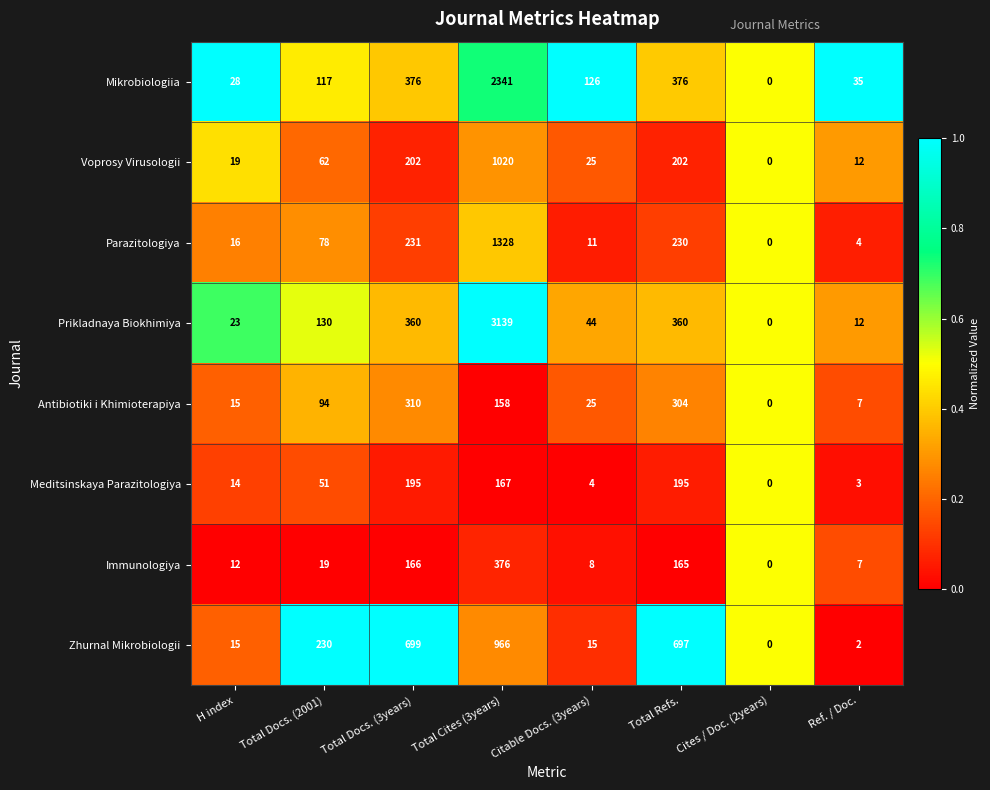

At Total Docs. (2001), list the series in order from smallest to largest.

Immunologiya, Meditsinskaya Parazitologiya, Voprosy Virusologii, Parazitologiya, Antibiotiki i Khimioterapiya, Mikrobiologiia, Prikladnaya Biokhimiya, Zhurnal Mikrobiologii